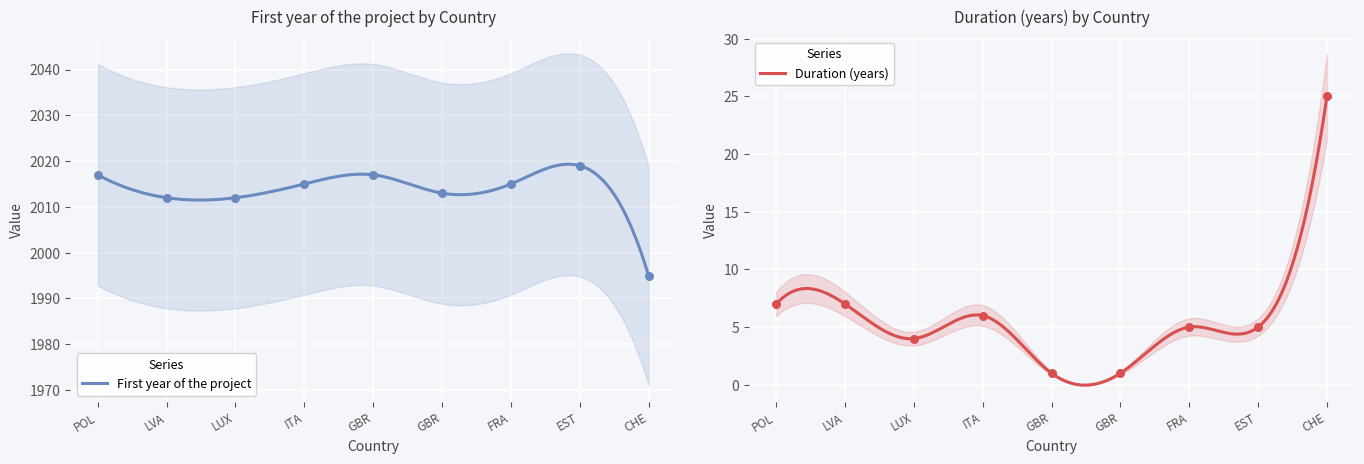

Is the value of Duration (years) at ITA greater than the value of First year of the project at FRA?

No